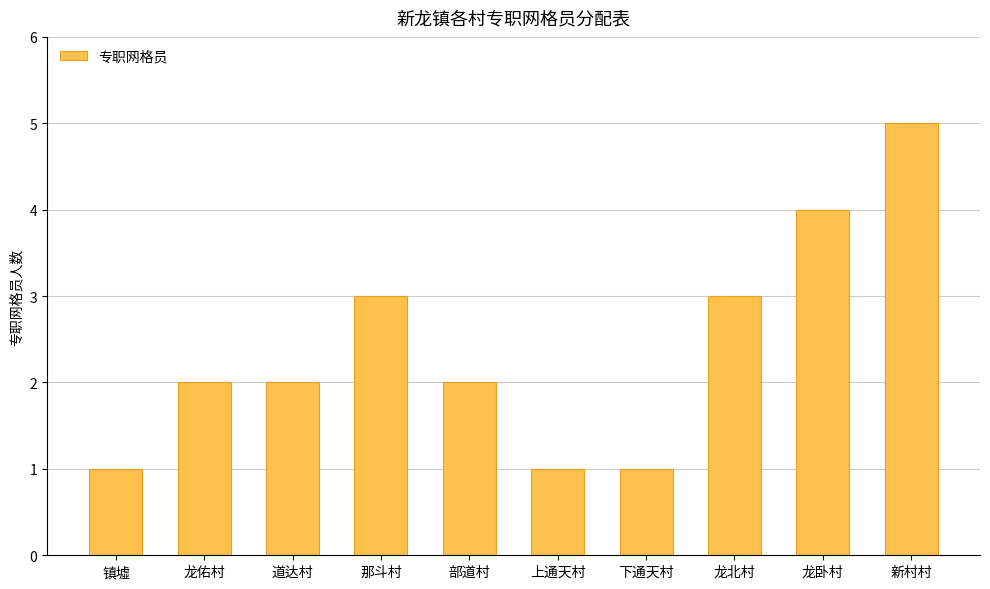

The value at 部道村 is 1. True or false?

False